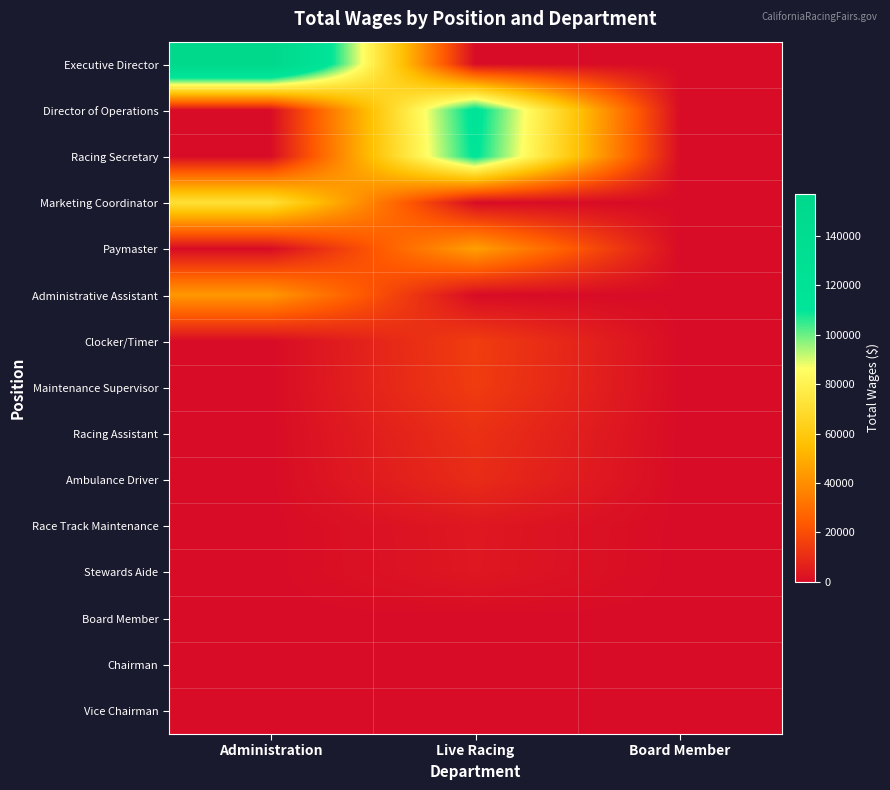

At which category is the sum across all series the highest?

Live Racing